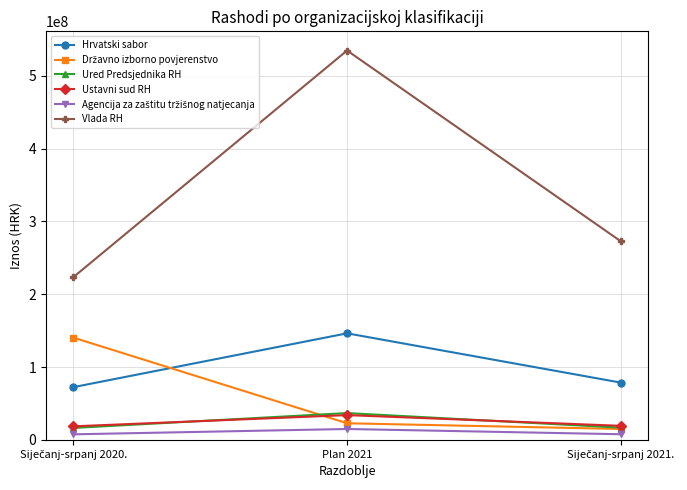

Does the chart display data point markers on the line(s)?

Yes